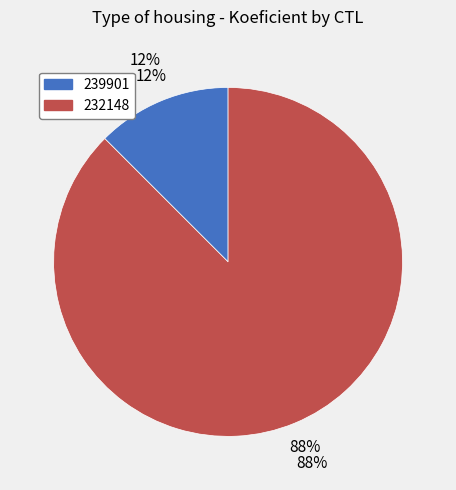

What percentage is the 239901 slice, to the nearest percent?

12%